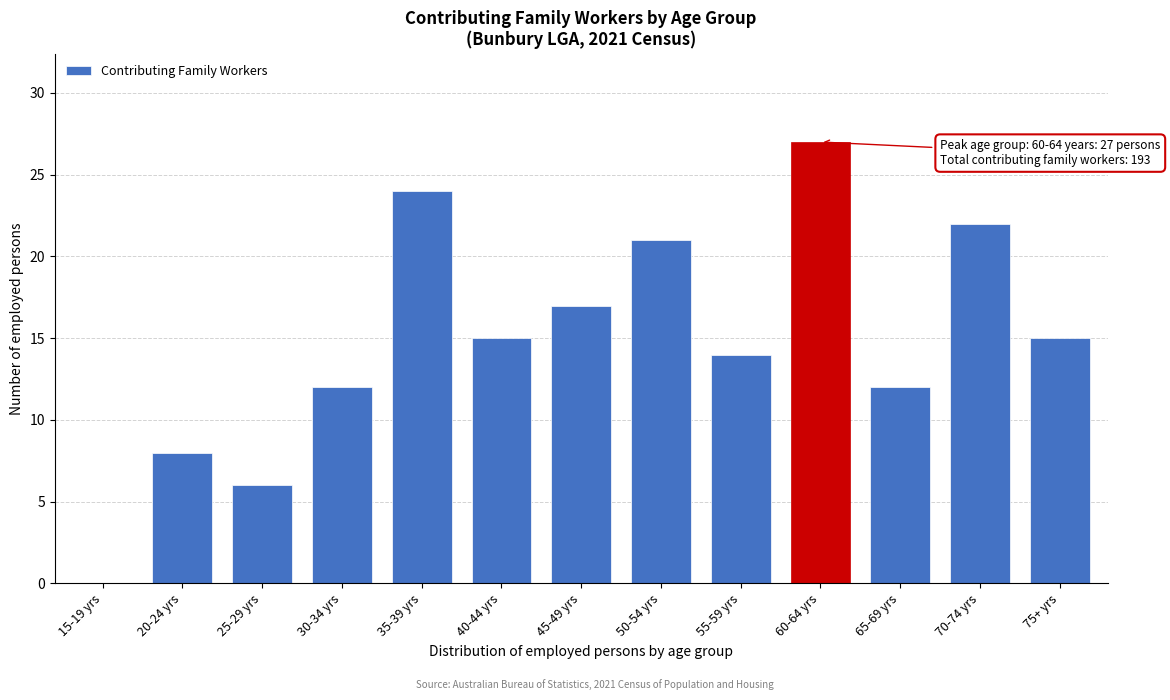

Reading right to left, transcribe all the data shown in this chart.

75+ yrs=15	70-74 yrs=22	65-69 yrs=12	60-64 yrs=27	55-59 yrs=14	50-54 yrs=21	45-49 yrs=17	40-44 yrs=15	35-39 yrs=24	30-34 yrs=12	25-29 yrs=6	20-24 yrs=8	15-19 yrs=0